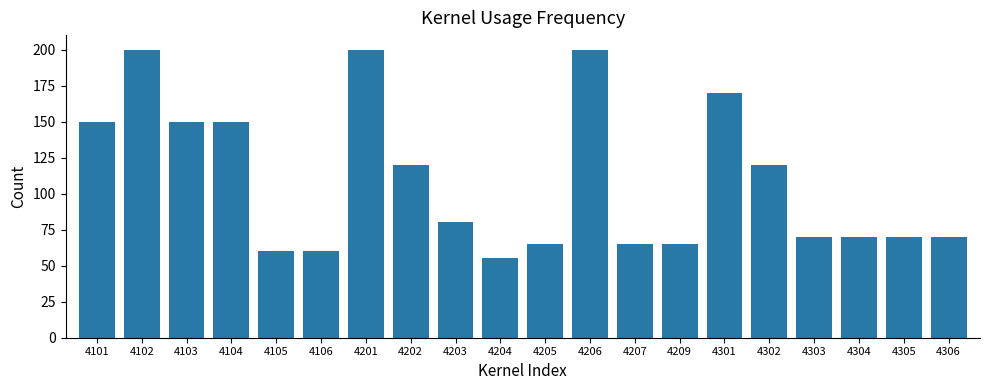

What is the difference between the values at 4203 and 4205?

15